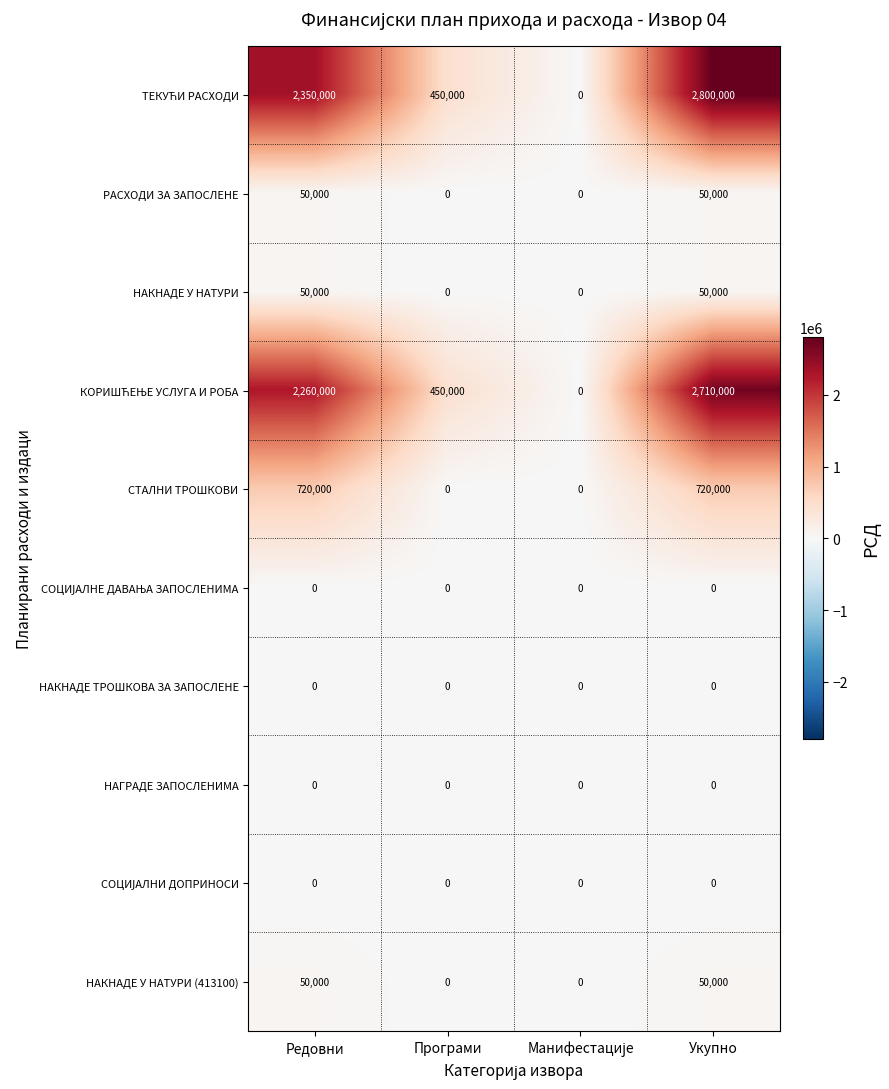

At which category does the chart reach its peak across all series?

Укупно